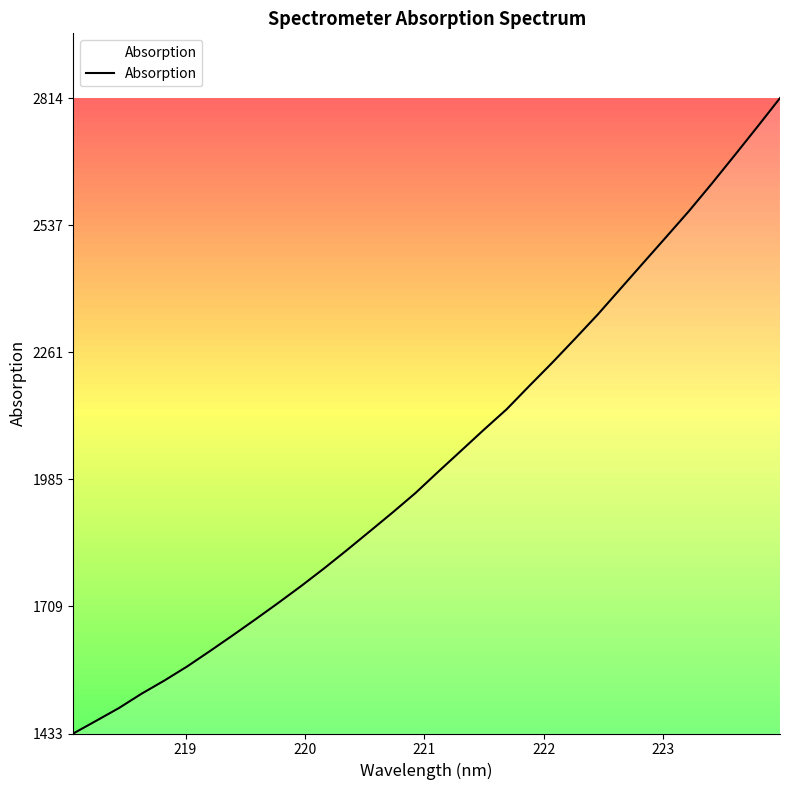

What is the minimum value shown in the chart?

1433.2